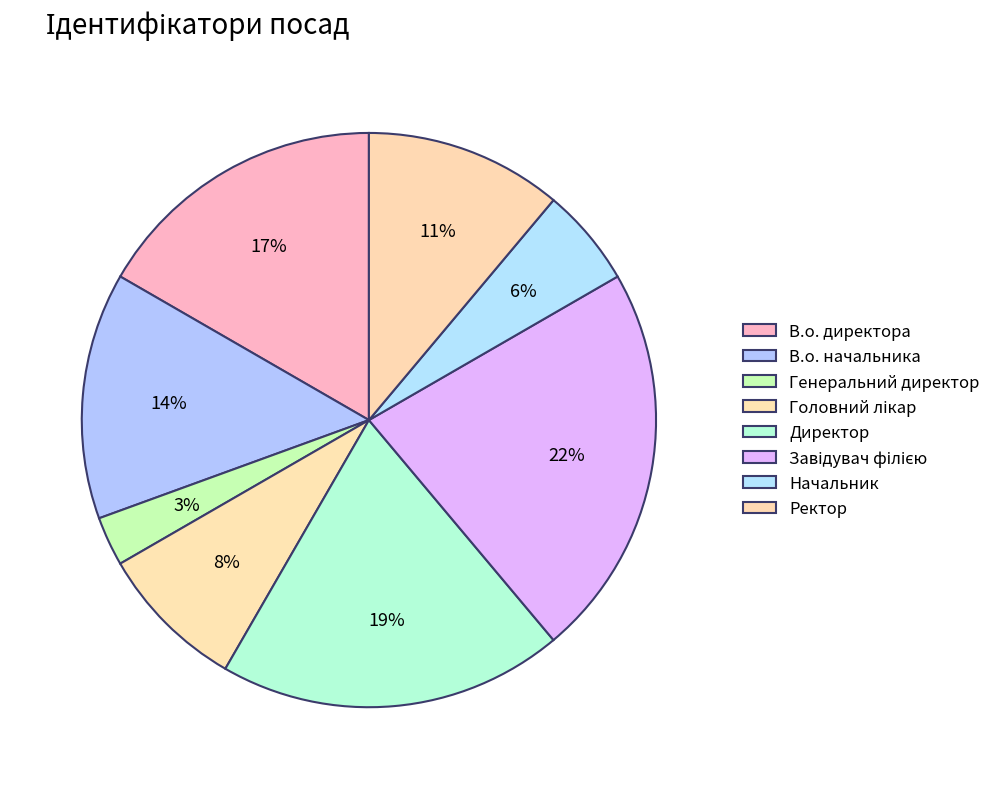

To the nearest percent, what is the average slice percentage?

12%